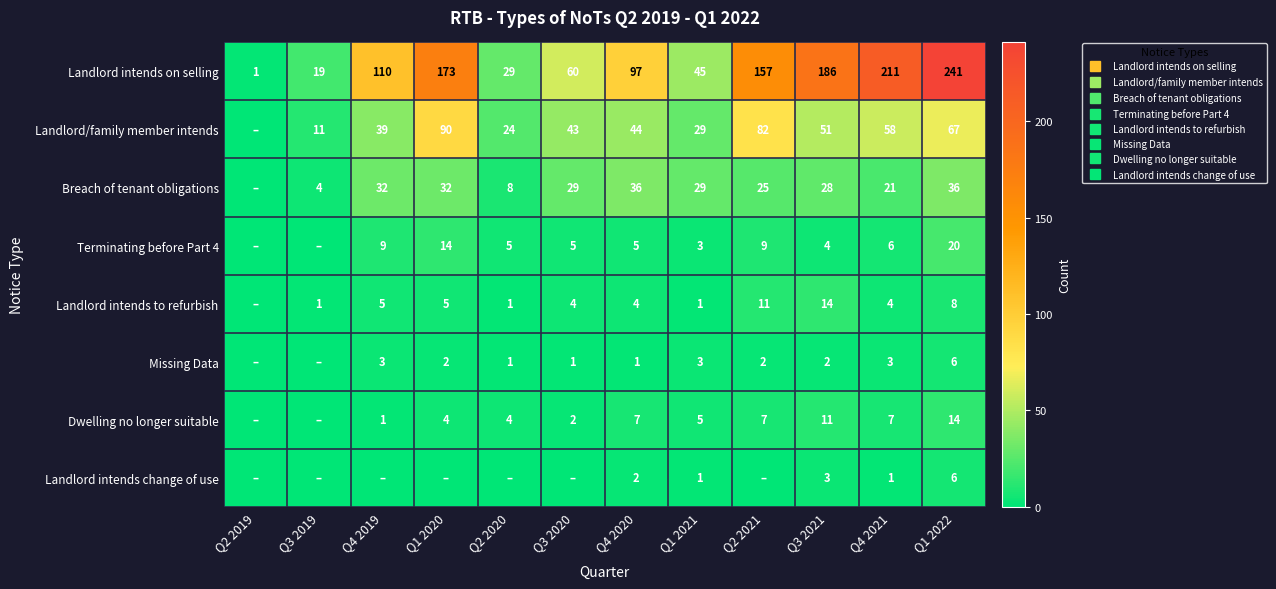

What is the total value across all series at Q4 2020?

196